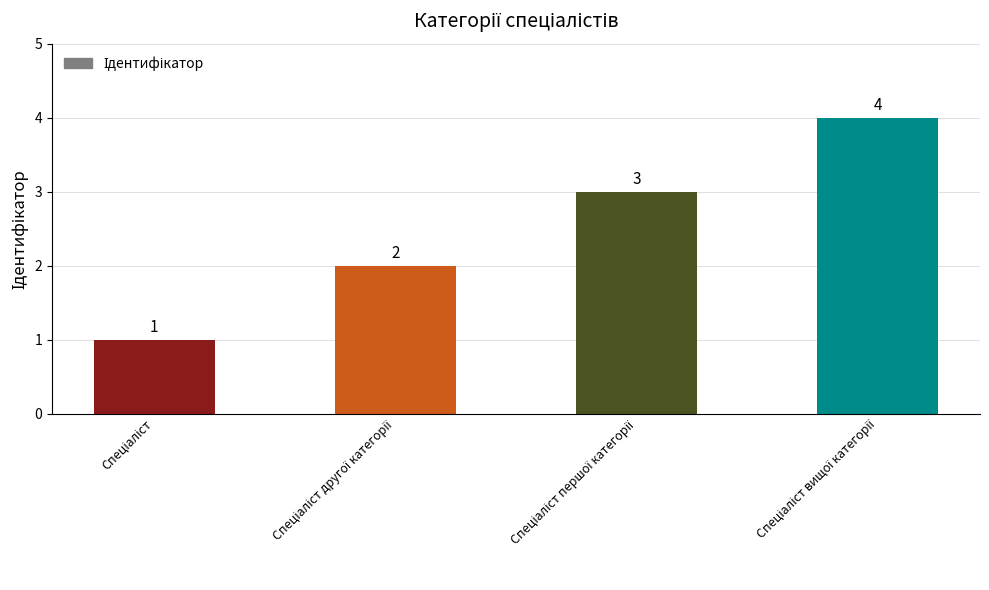

What is the value of the 4th bar from the left?

4